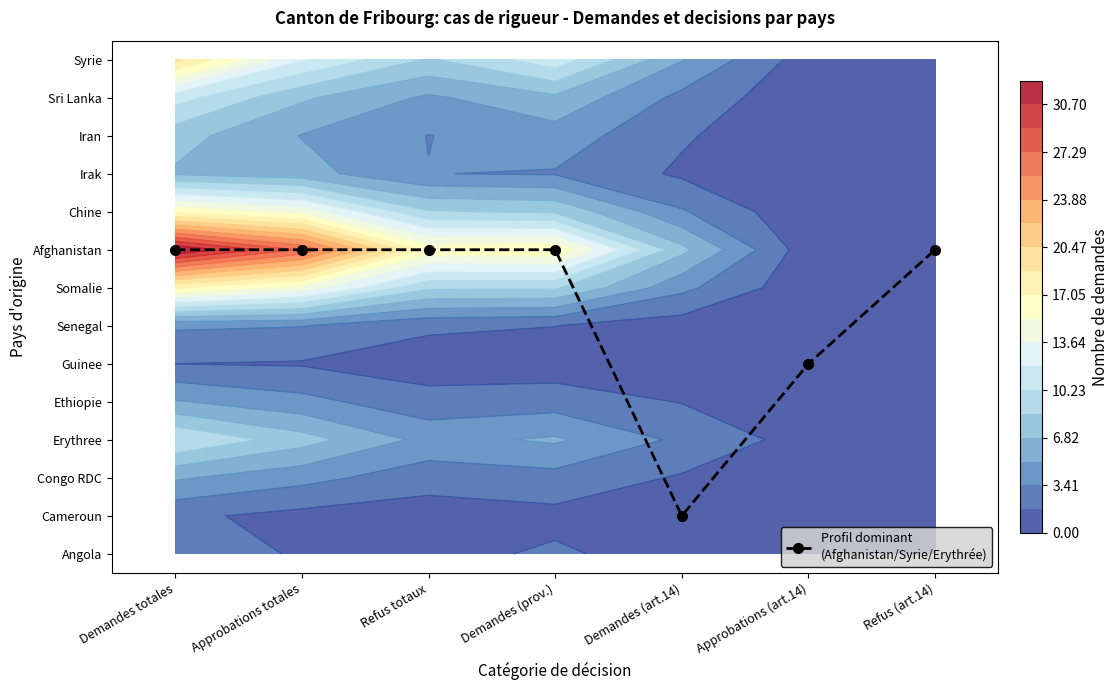

The value at Refus (art.14) is 12.9. True or false?

False